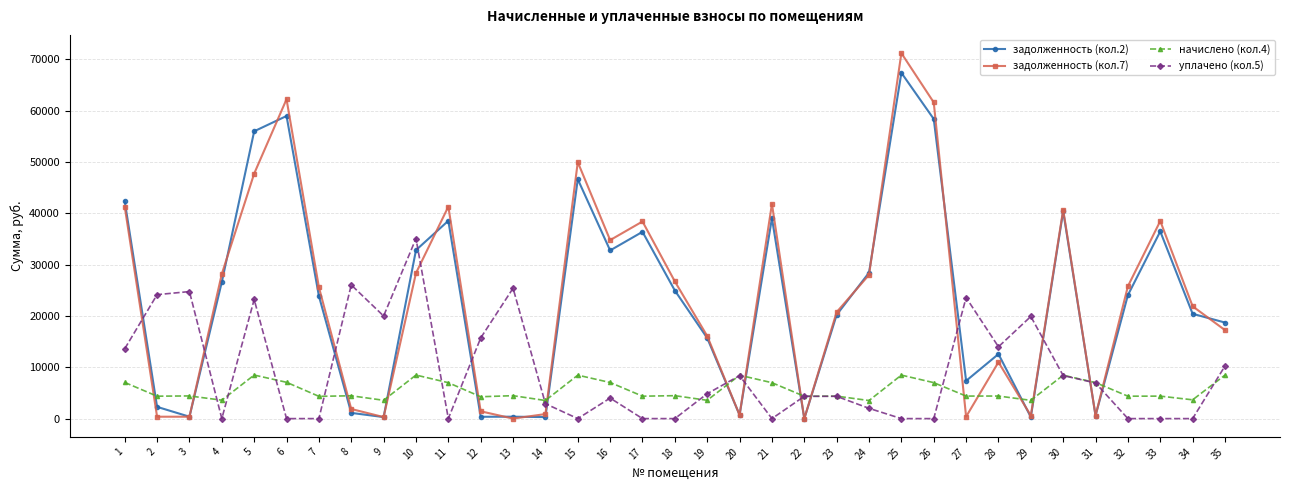

What is the value of the задолженность (кол.2) point at the 20th from the left?

704.7